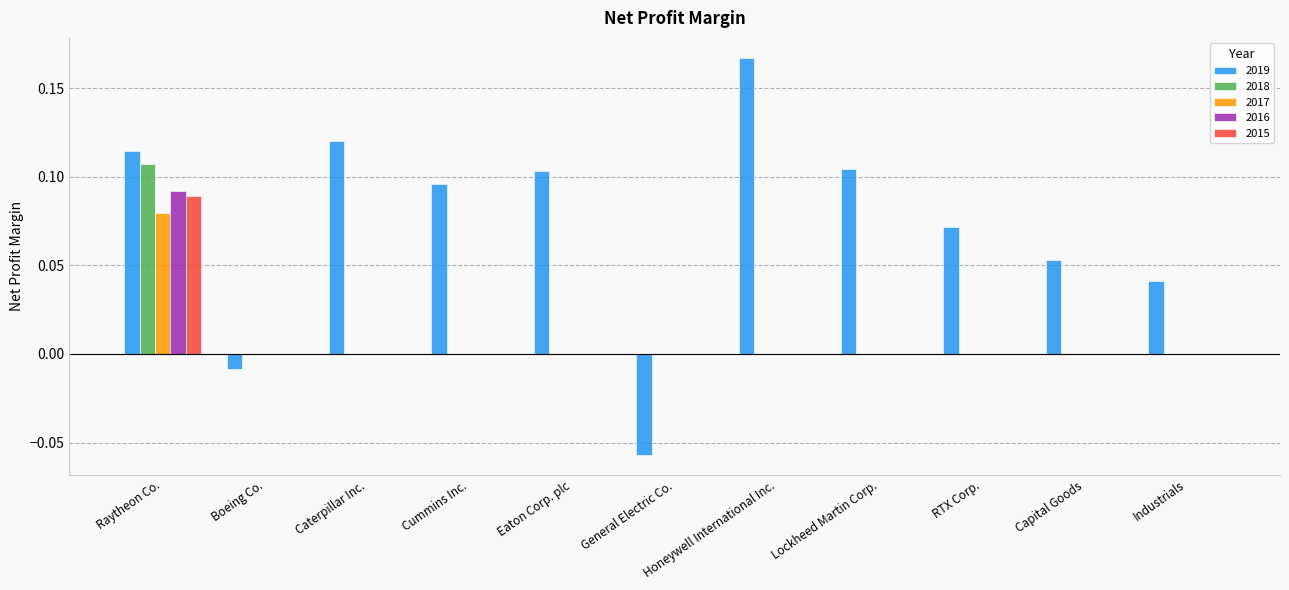

Which series changed the most between Boeing Co. and Honeywell International Inc.?

2019